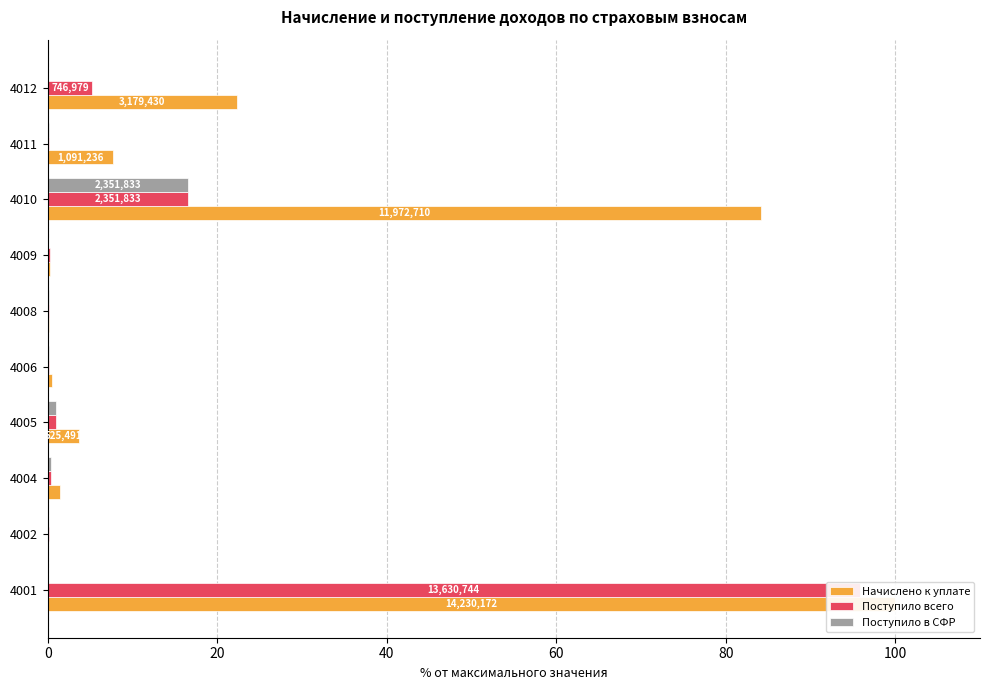

How many bars are there in total?

30